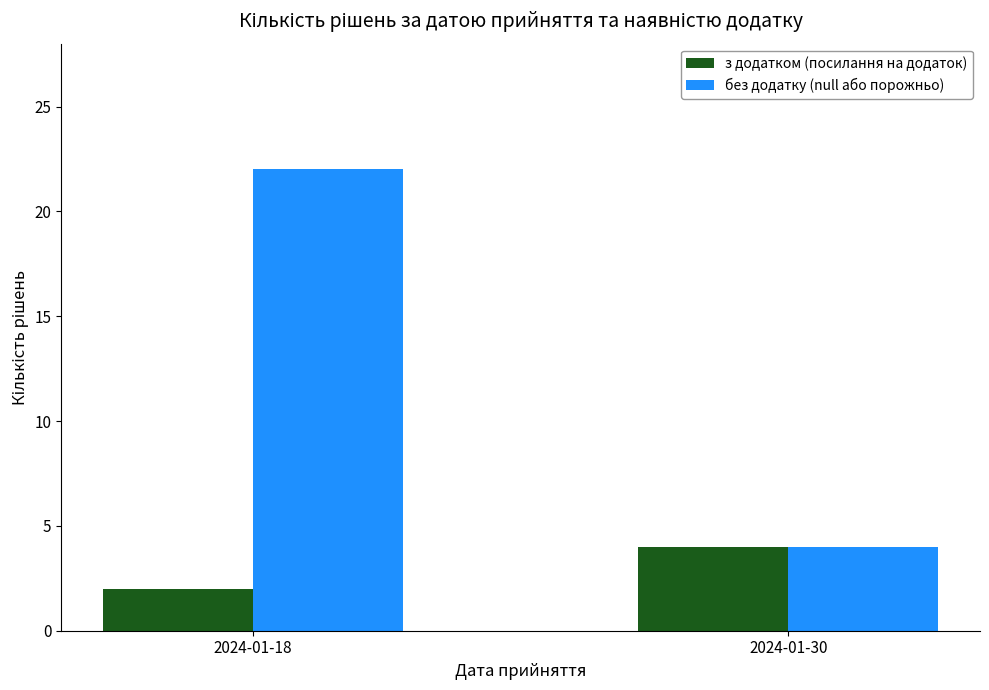

Reading left to right, transcribe all the data shown in this chart.

з додатком (посилання на додаток): 2	4
без додатку (null або порожньо): 22	4